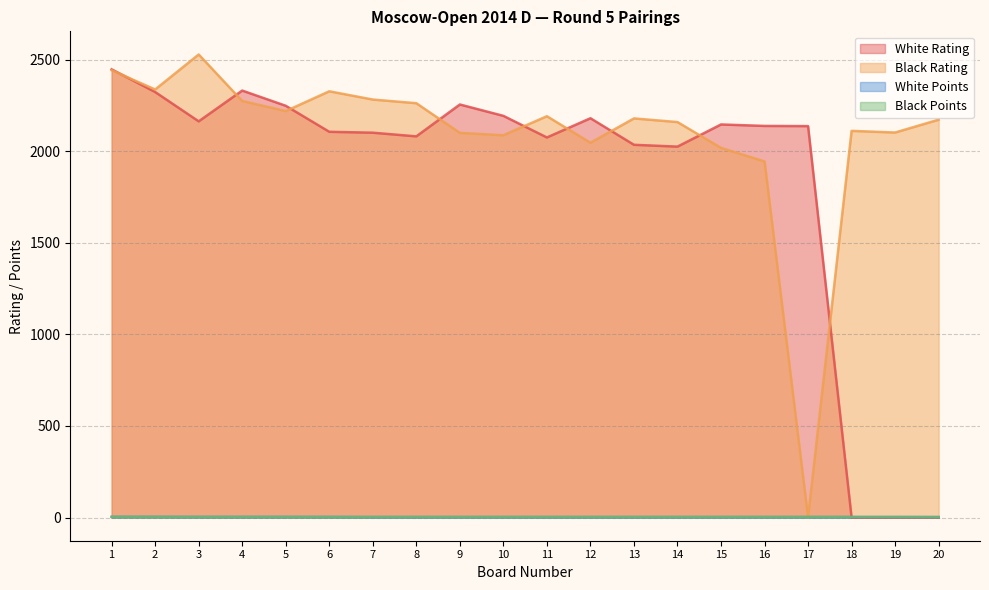

How many values in the Black Rating series exceed 2179?

9